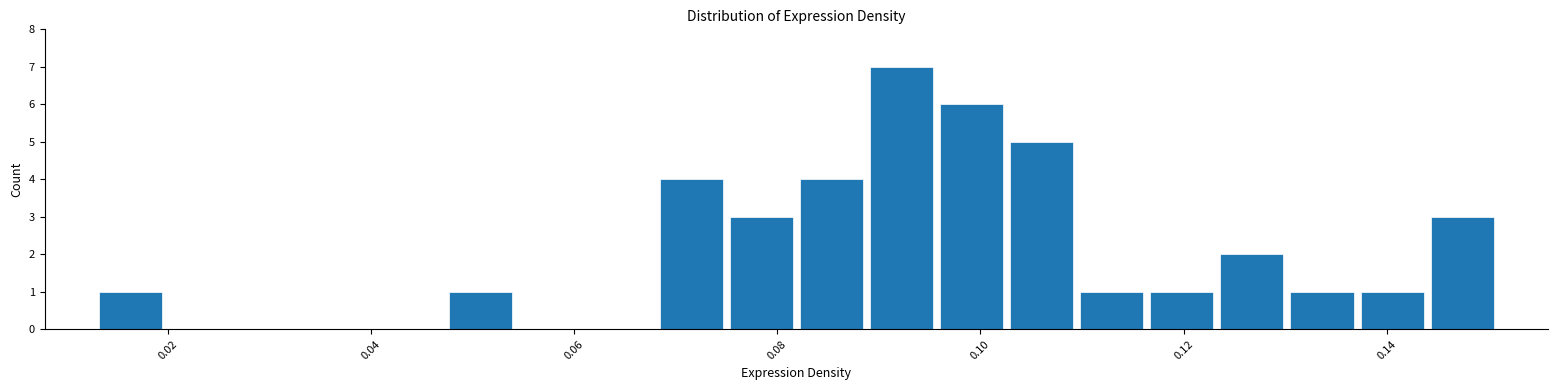

Read against the x-axis, roughly where is the centre of the tallest bar?

0.092